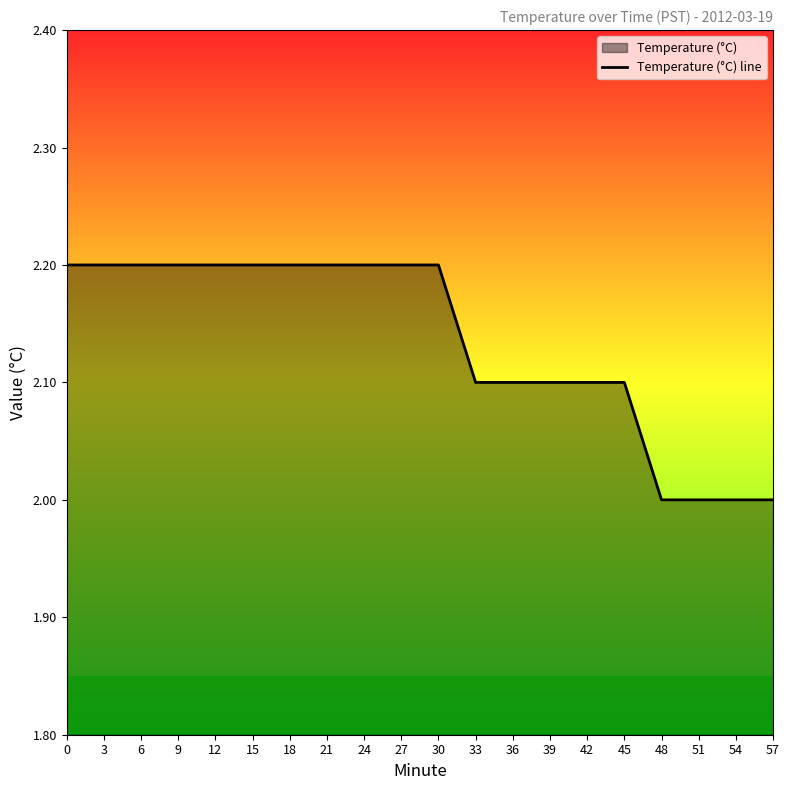

How many values are between 2 and 3?

20